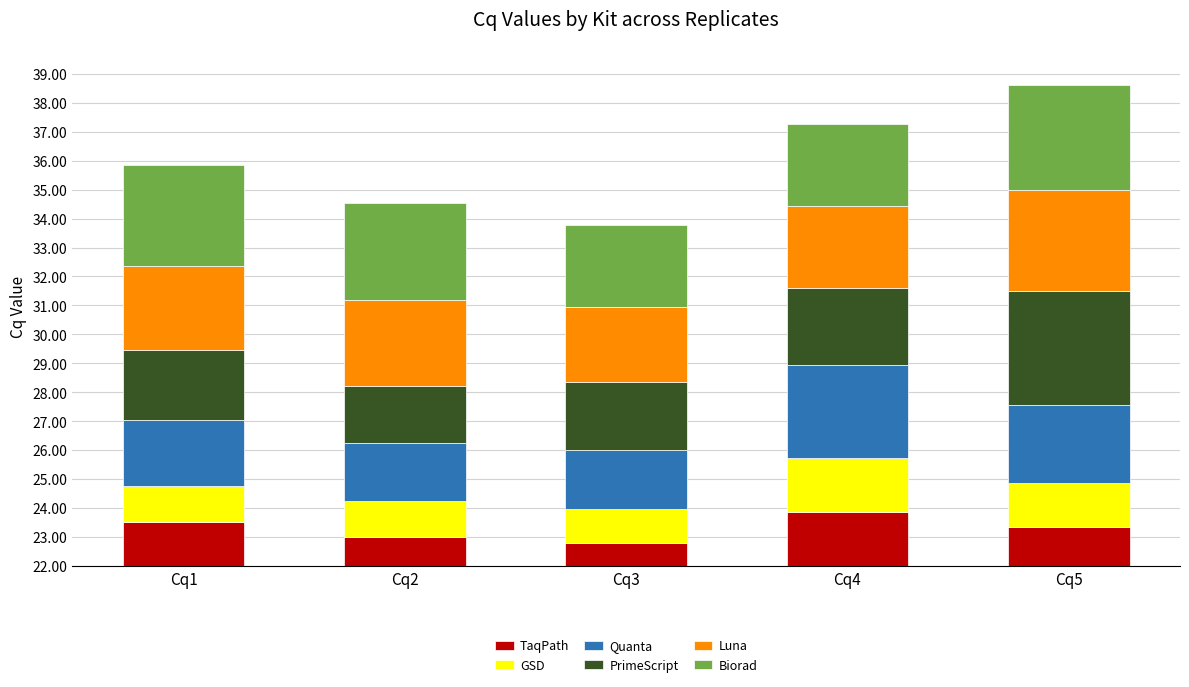

List the labels in order of PrimeScript value, largest first.

Cq5, Cq4, Cq1, Cq3, Cq2